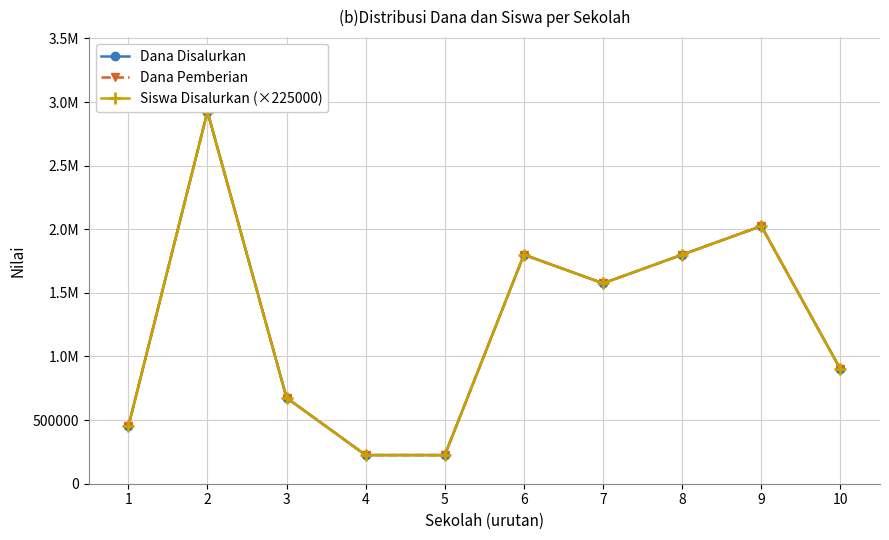

Read the Siswa Disalurkan (×225000) value at 7.

1575000